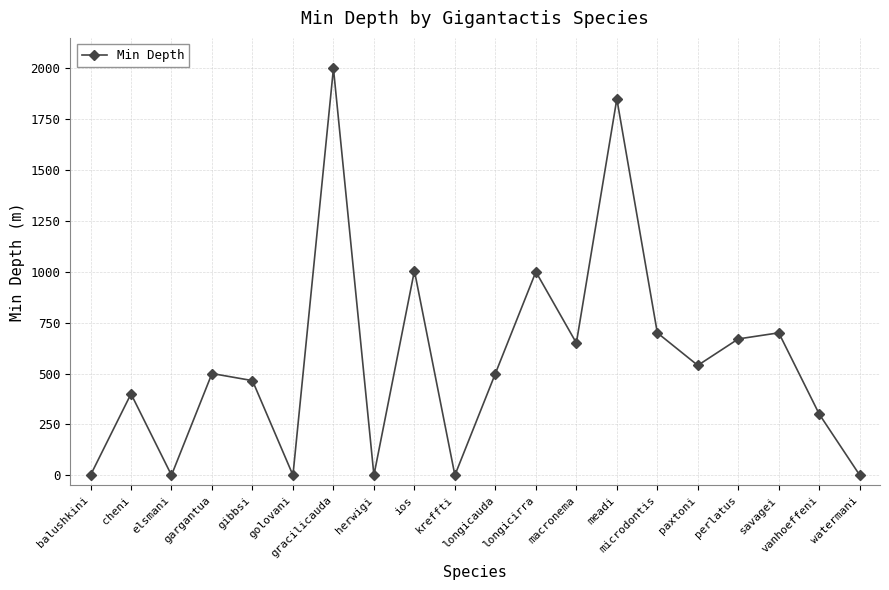

What is the maximum value shown in the chart?

2000